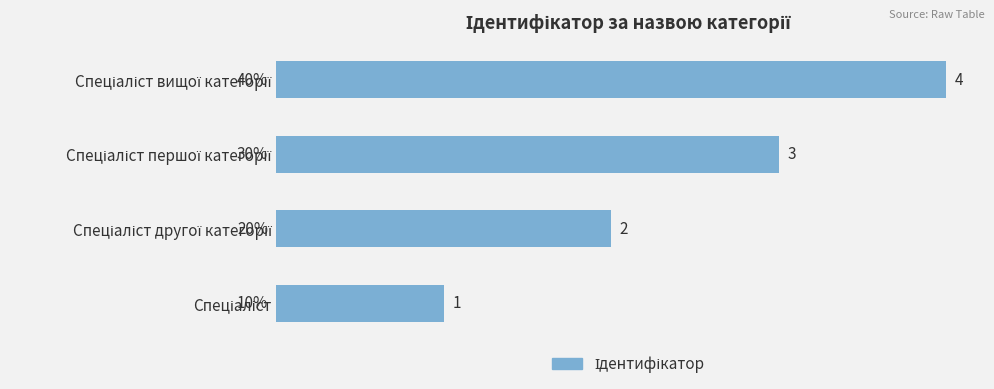

What is the maximum value shown in the chart?

4